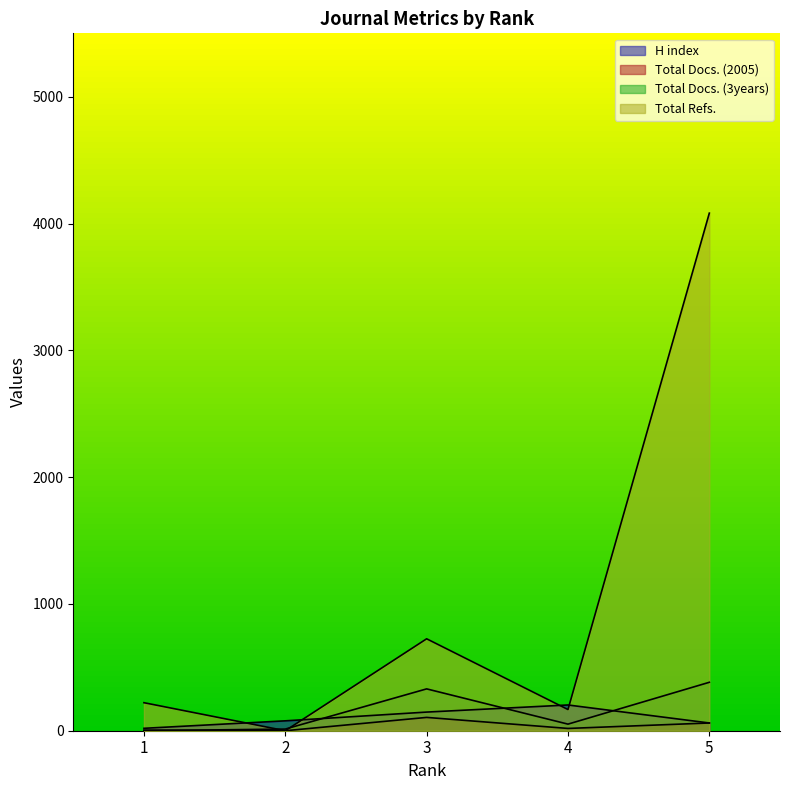

At which category does Total Docs. (2005) reach its first local peak?

3